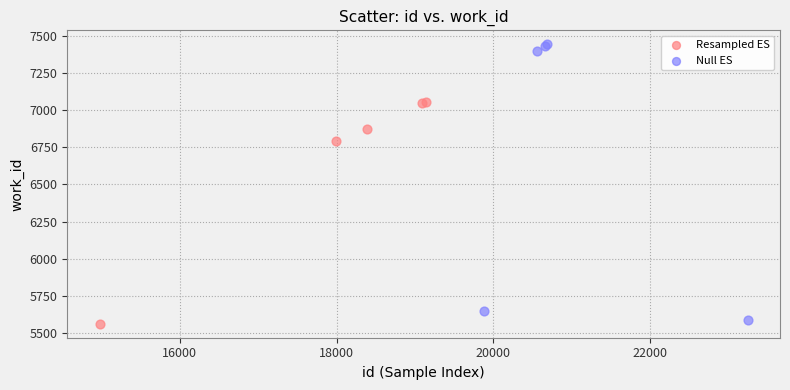

Which series has the largest Y range (max minus min)?

Null ES